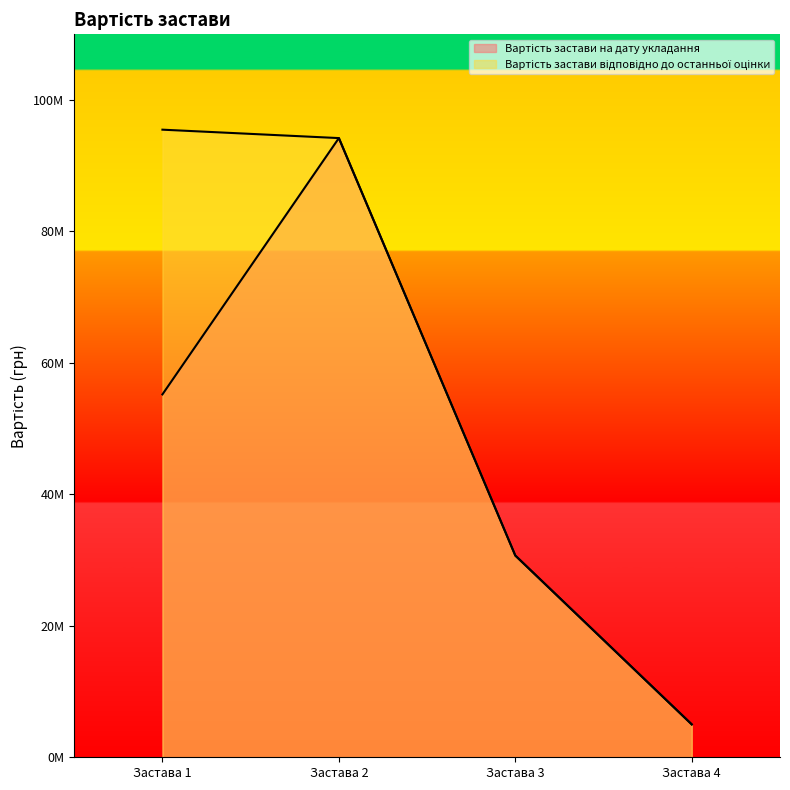

True or false: Вартість застави відповідно до останньої оцінки and Вартість застави на дату укладання cross at least once.

False